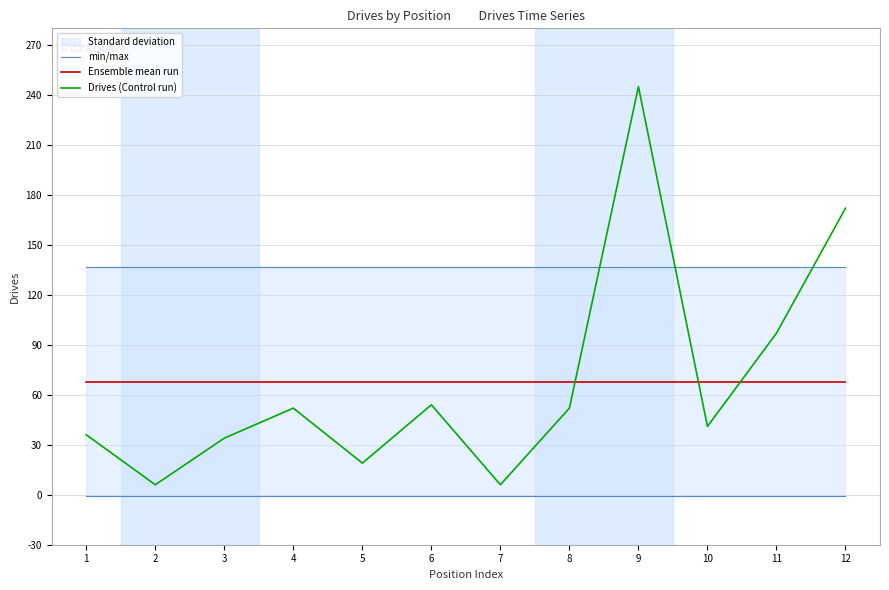

True or false: min/max has a value of 42.1 at 4.

False